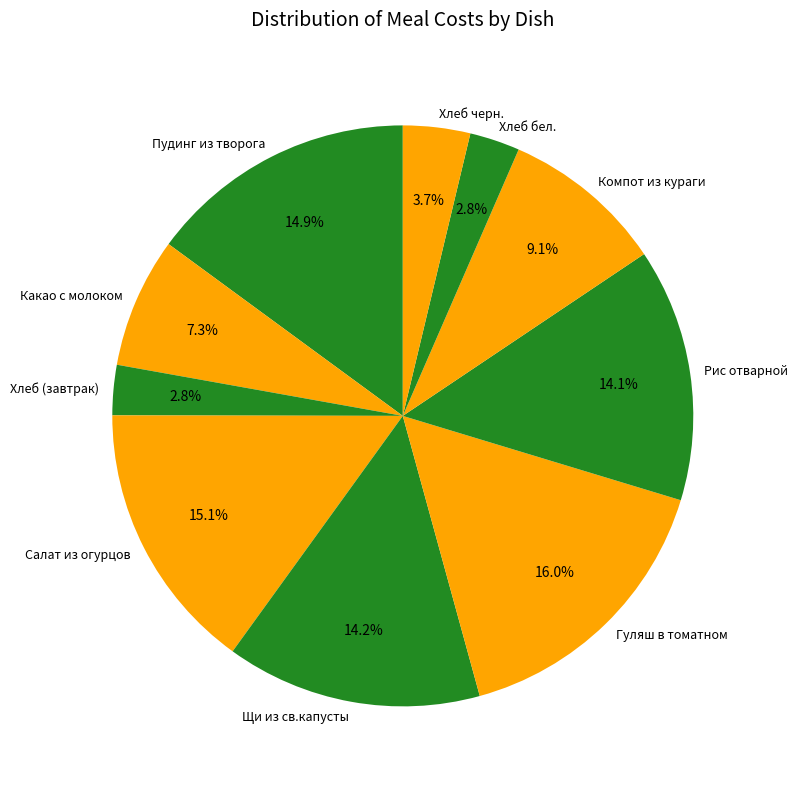

To the nearest percent, what portion does Рис отварной represent?

14%